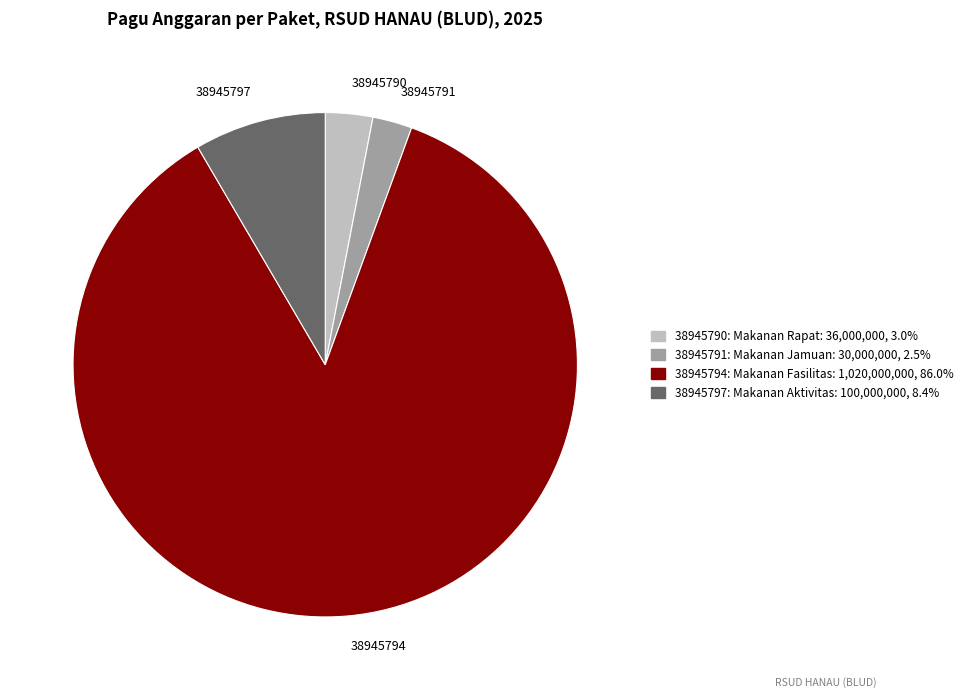

Which slice is the largest?

38945794